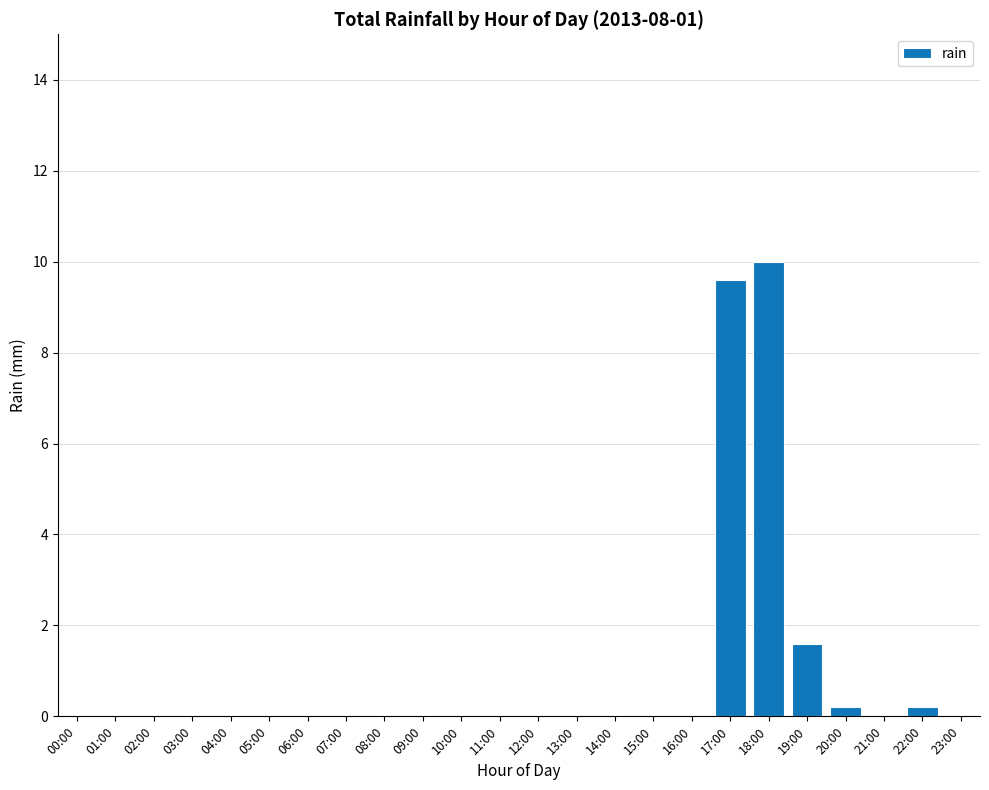

What is the sum of all values?

21.6